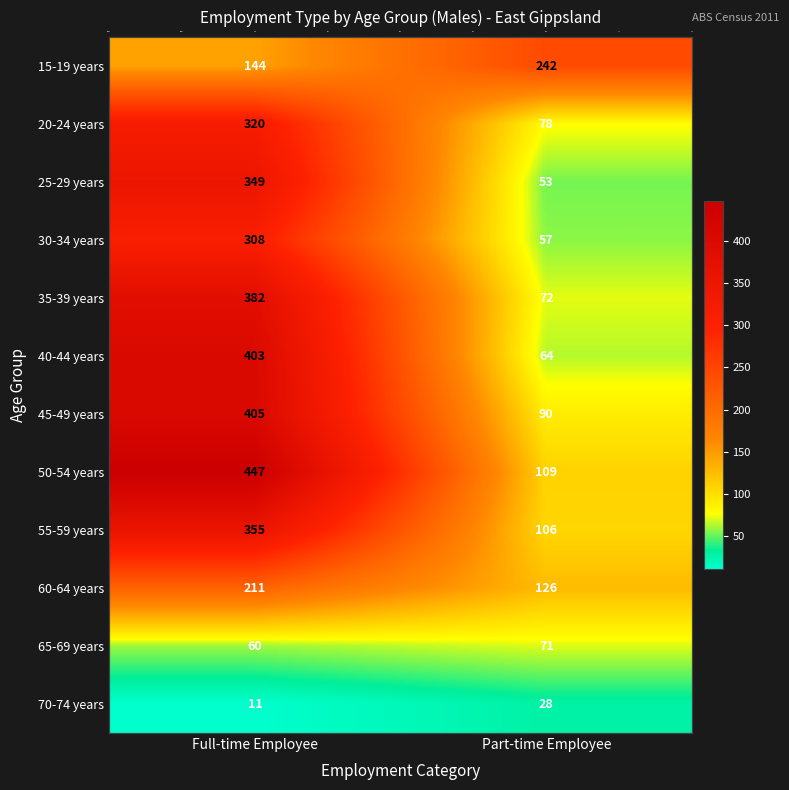

Which category has the highest value across all series?

Full-time Employee